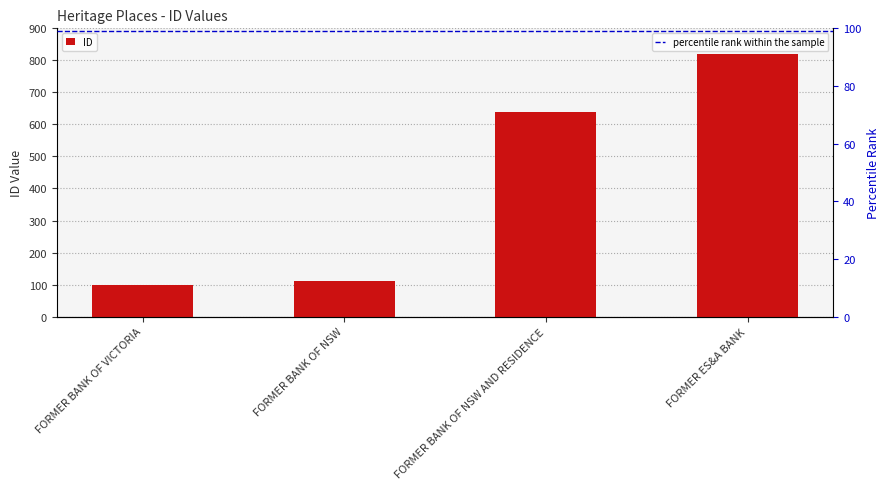

Is it true that the value at FORMER BANK OF NSW AND RESIDENCE is 639?

True